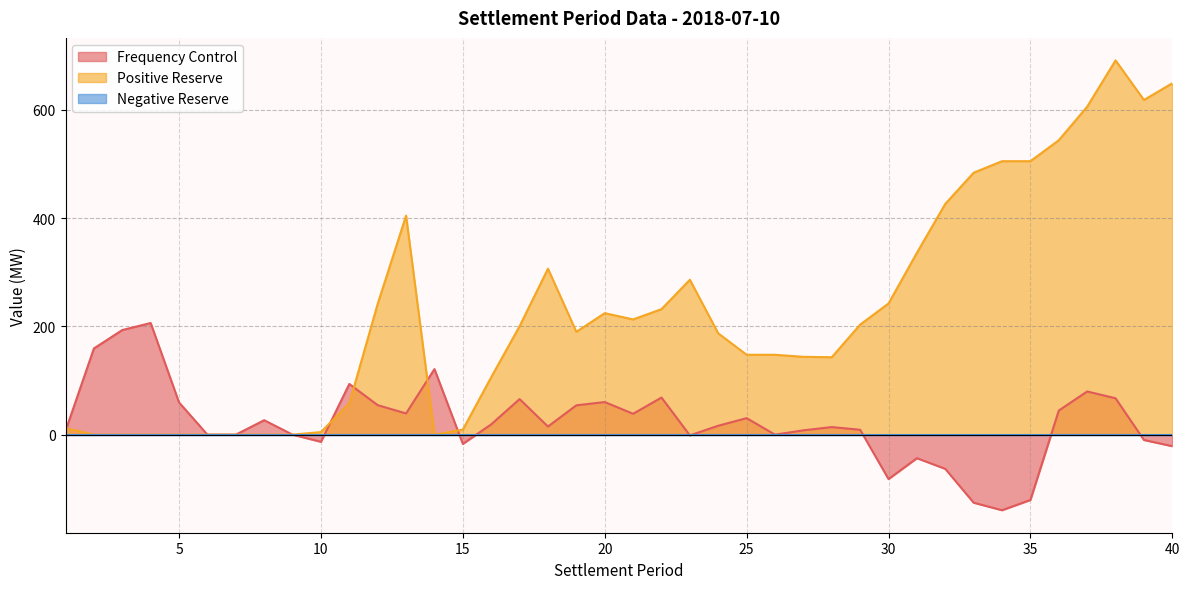

At which category is the sum across all series the highest?

38